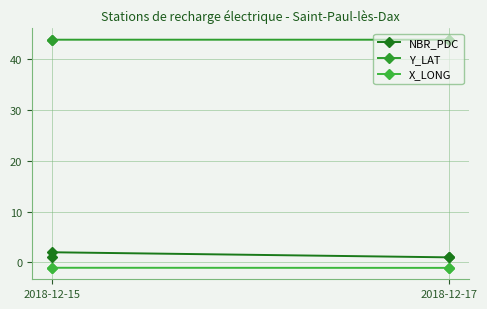

At 2018-12-17, list the series in order from largest to smallest.

Y_LAT, NBR_PDC, X_LONG